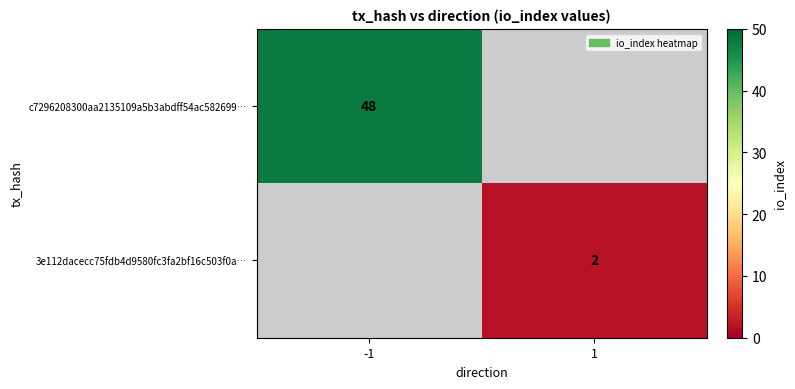

The c7296208300aa2135109a5b3abdff54ac582699… series shows 79 at -1. True or false?

False